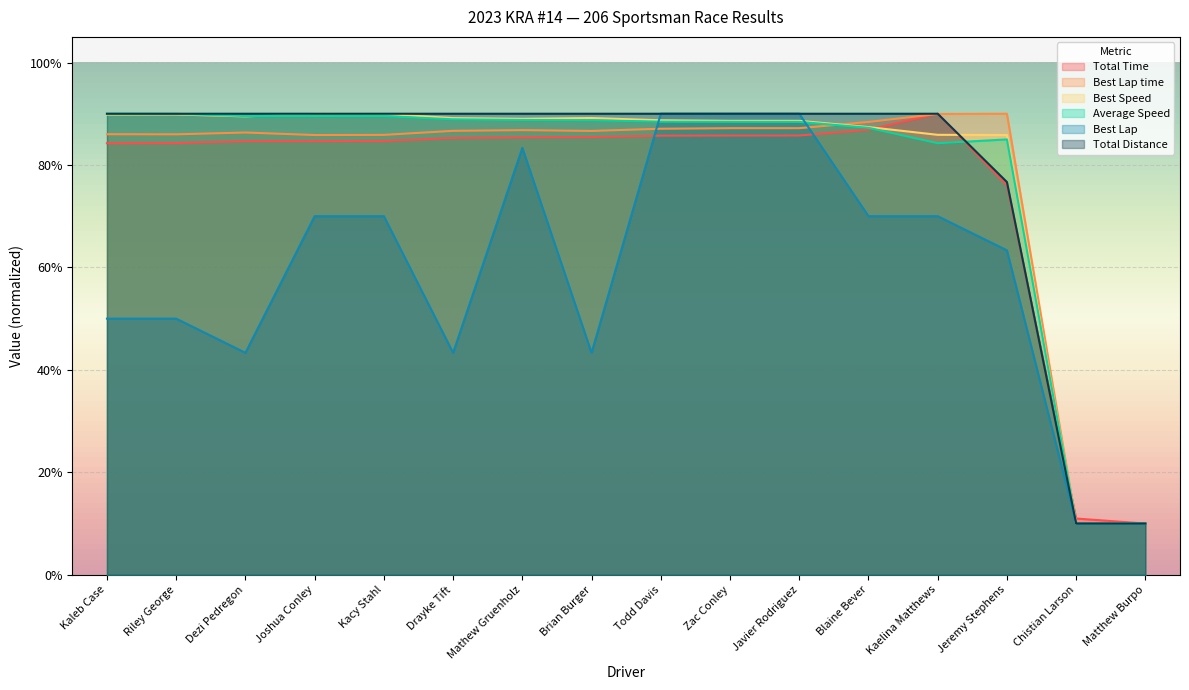

The value of Best Lap at Brian Burger is 77.0. True or false?

False